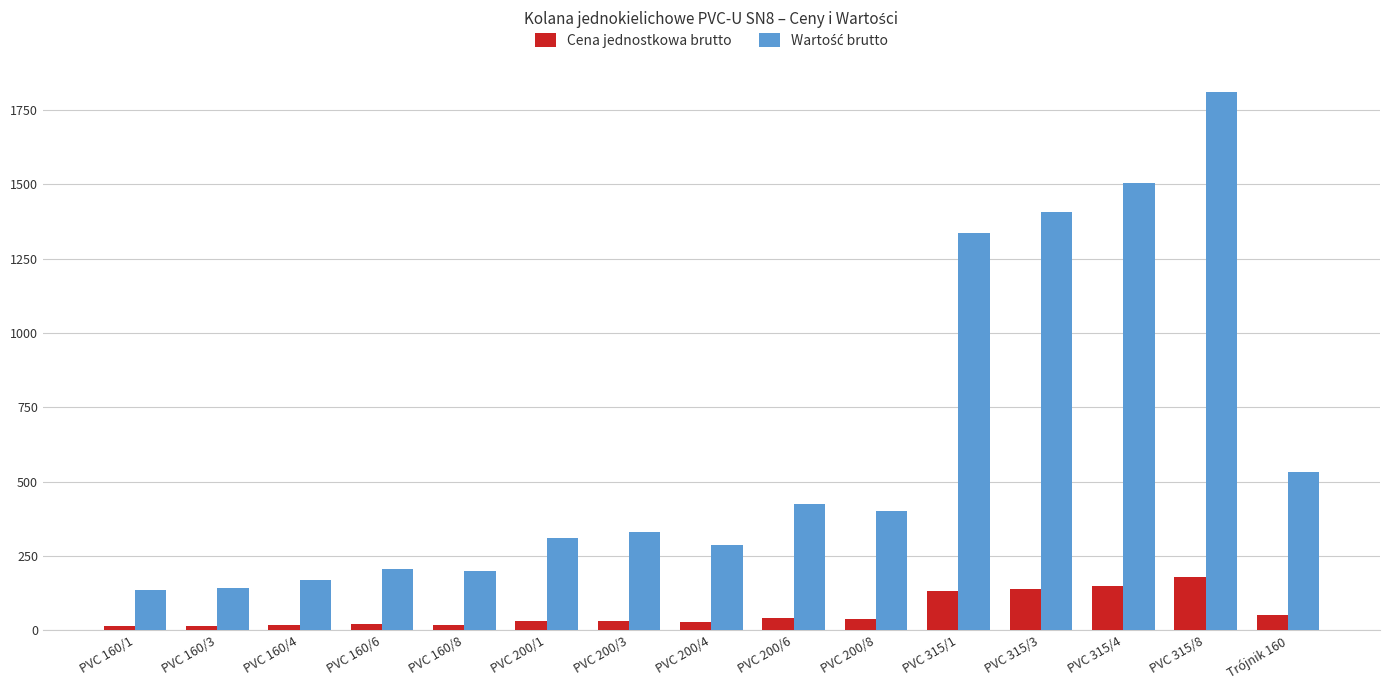

What is the difference between the highest and lowest values at PVC 200/8?

360.4